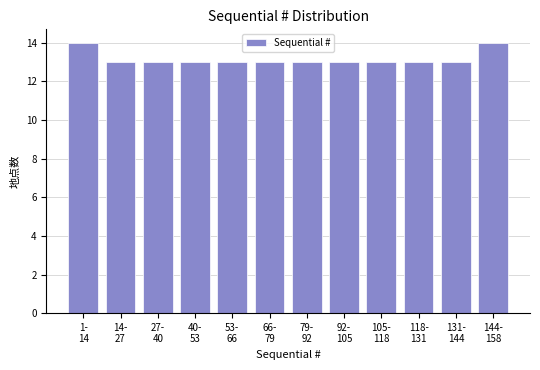

Reading right to left, what are all the values shown in this chart?

14	13	13	13	13	13	13	13	13	13	13	14